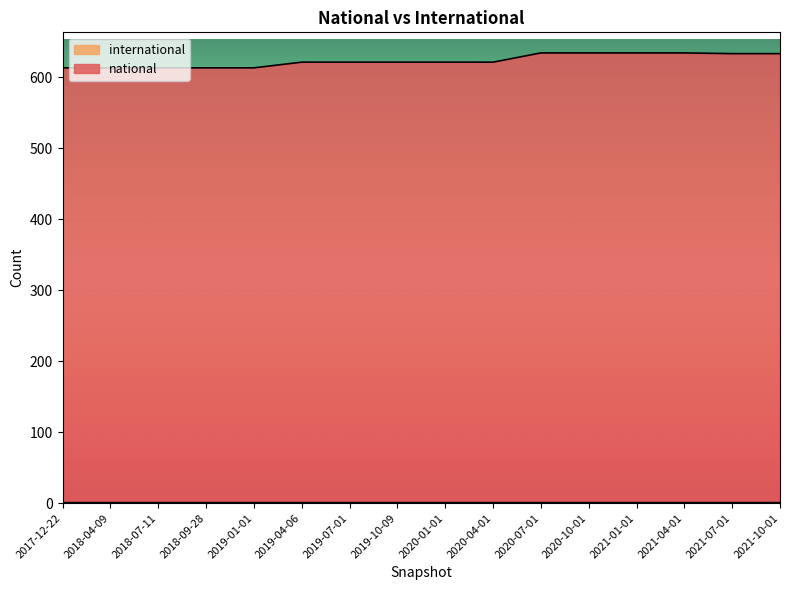

Where is the data nearest to the value 623?

2019-04-06